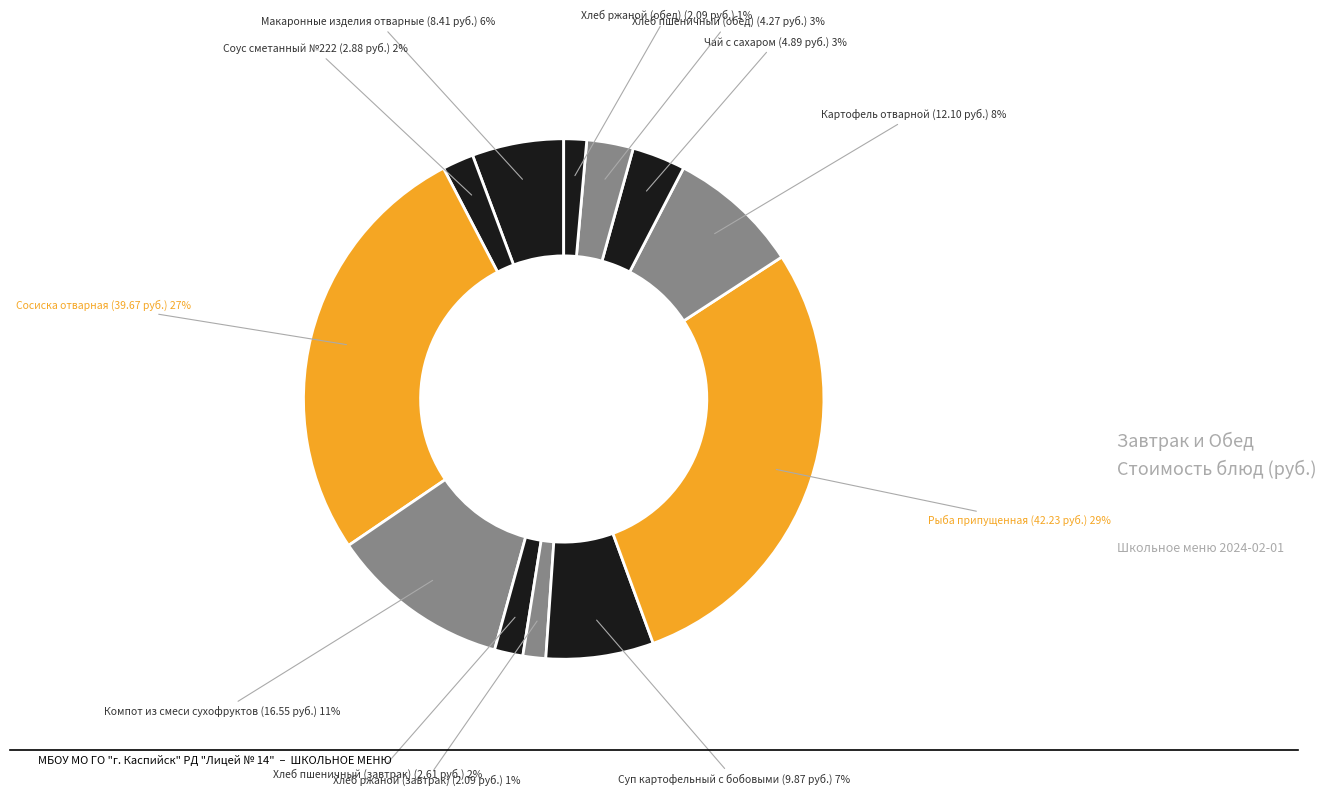

True or false: Картофель отварной accounts for 8% of the total.

True